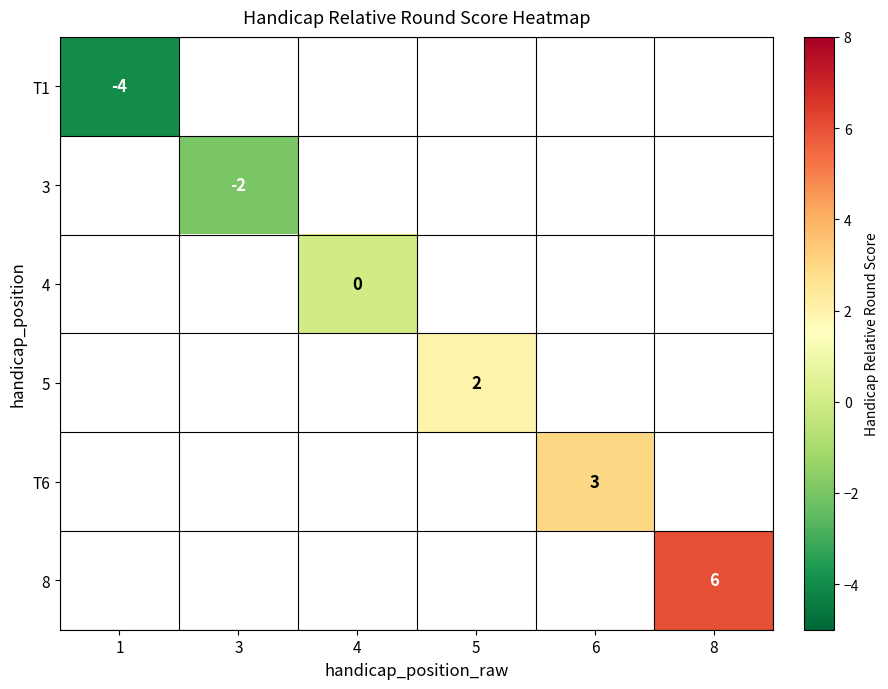

Is it true that T1 equals -6 at 1?

False